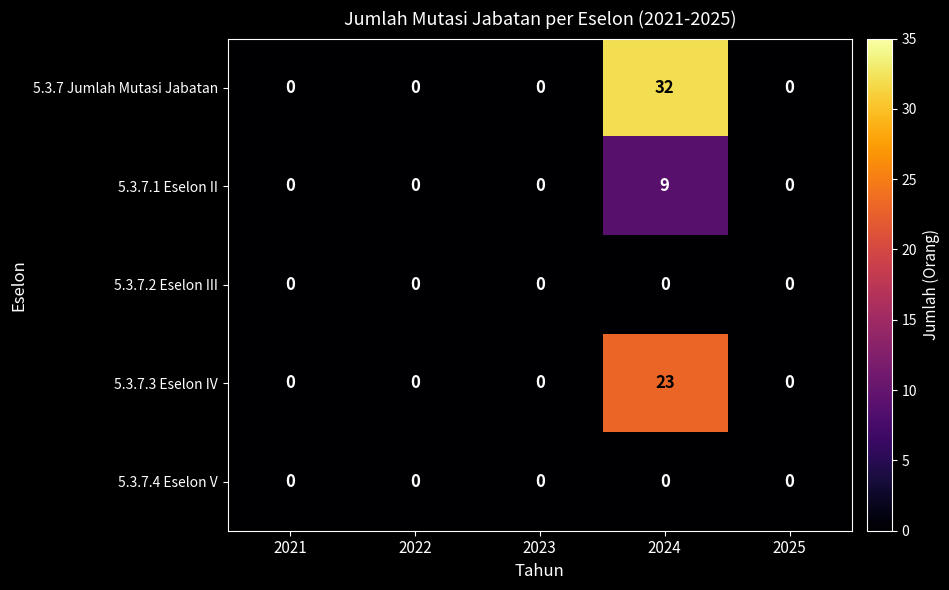

At which category is the sum across all series the highest?

2024